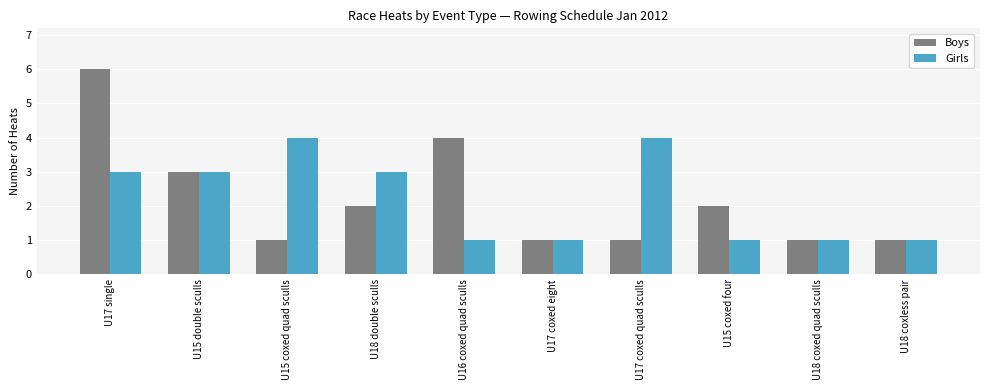

Reading right to left, what are all the values shown in this chart?

Boys: U18 coxless pair=1	U18 coxed quad sculls=1	U15 coxed four=2	U17 coxed quad sculls=1	U17 coxed eight=1	U16 coxed quad sculls=4	U18 double sculls=2	U15 coxed quad sculls=1	U15 double sculls=3	U17 single=6
Girls: U18 coxless pair=1	U18 coxed quad sculls=1	U15 coxed four=1	U17 coxed quad sculls=4	U17 coxed eight=1	U16 coxed quad sculls=1	U18 double sculls=3	U15 coxed quad sculls=4	U15 double sculls=3	U17 single=3